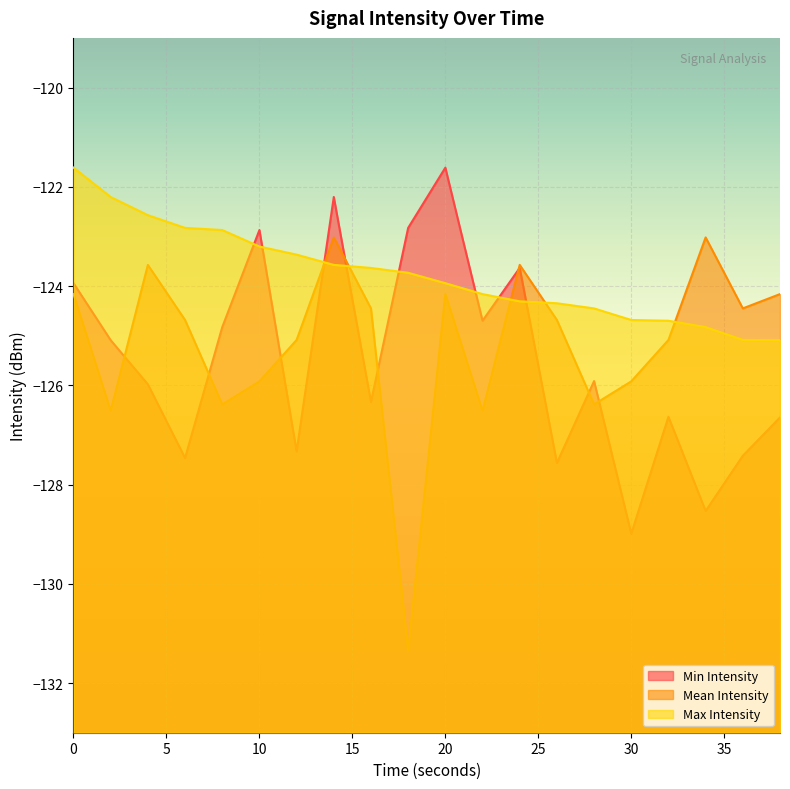

List the series in order of their overall mean, highest first.

Max Intensity, Mean Intensity, Min Intensity